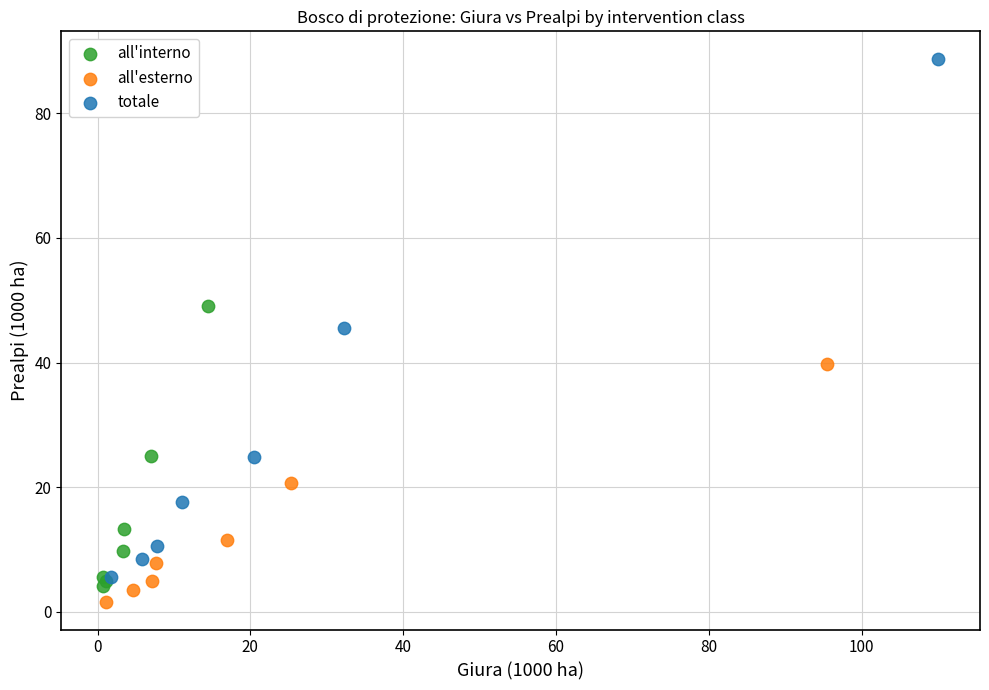

What are all the series names shown in the legend?

all'interno, all'esterno, totale